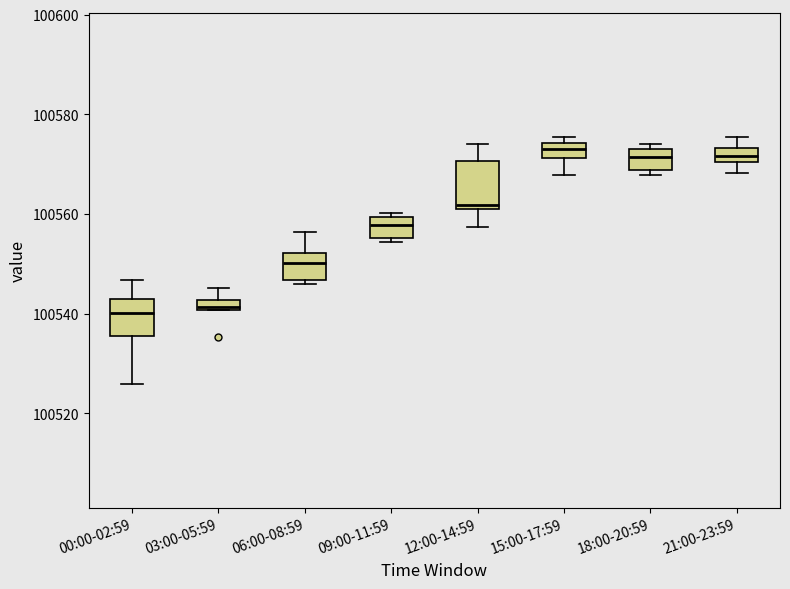

Where is the lower edge of the box for 09:00-11:59 on the y-axis? The values are not printed on the chart, so give them approximately, as read against the axis.

100556